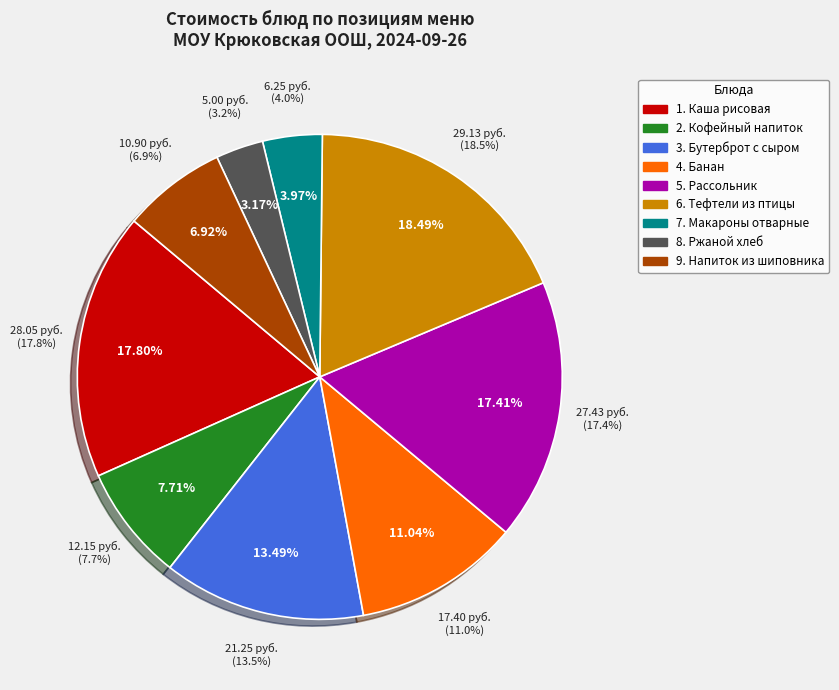

Which category has the smallest portion of the pie?

Ржаной